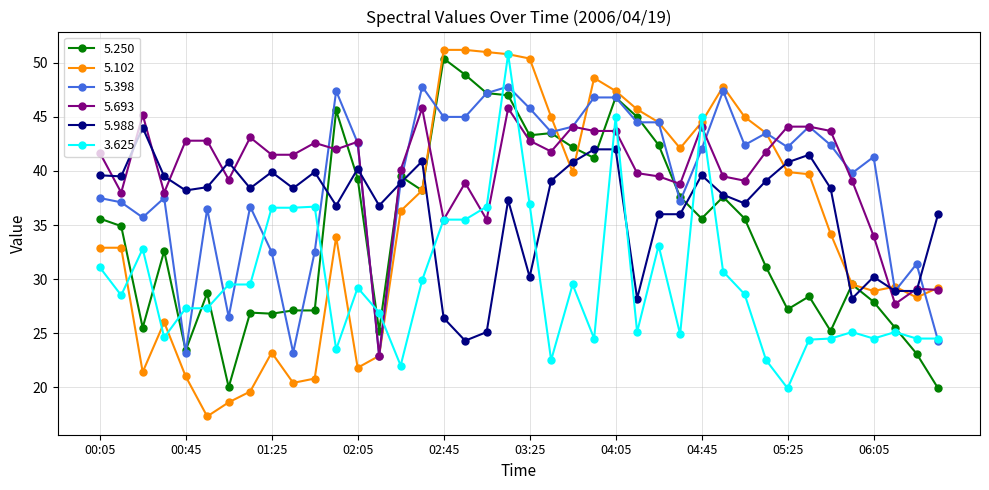

Which series has the widest spread of values?

5.102